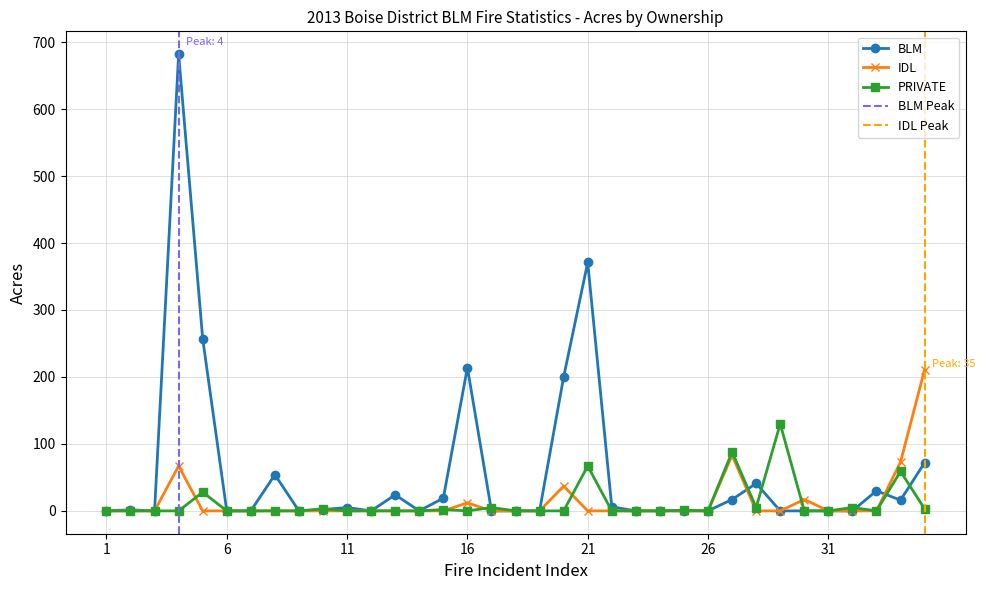

Is the value of PRIVATE at 10 greater than the value of IDL at 25?

Yes